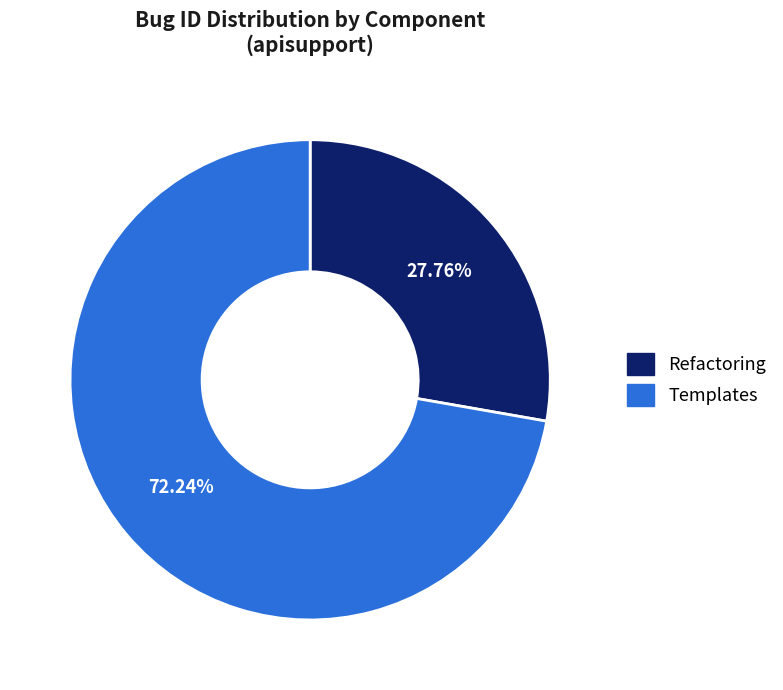

Rank the categories by value from lowest to highest.

Refactoring, Templates